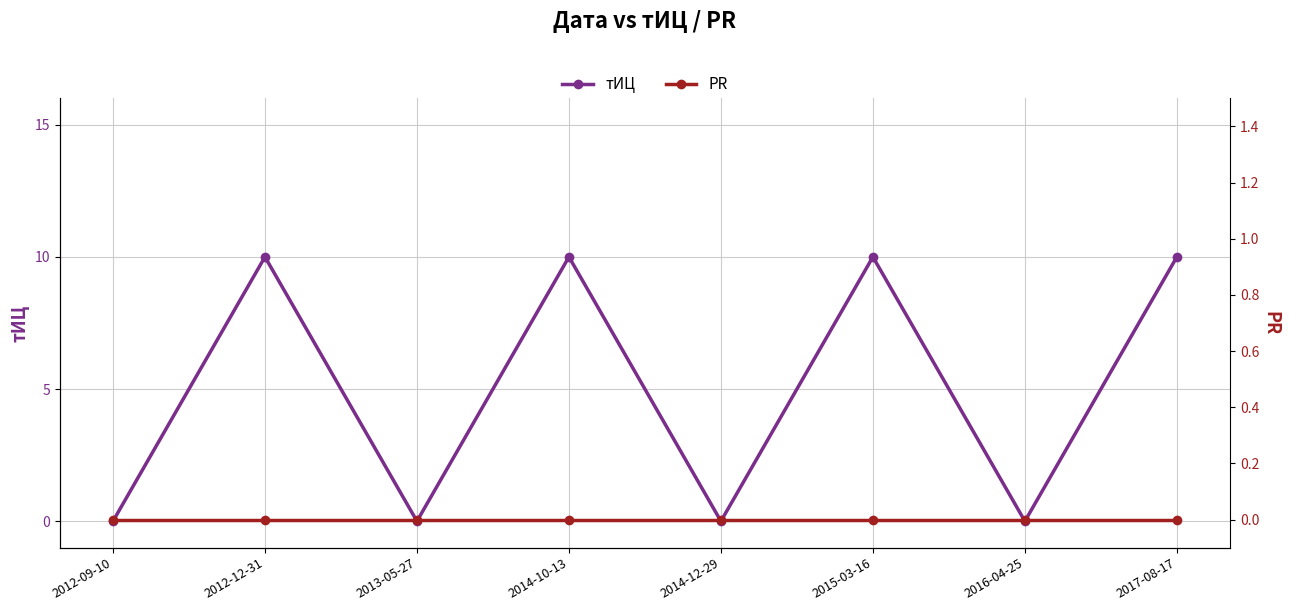

Is this an area chart (filled region under the line)?

No